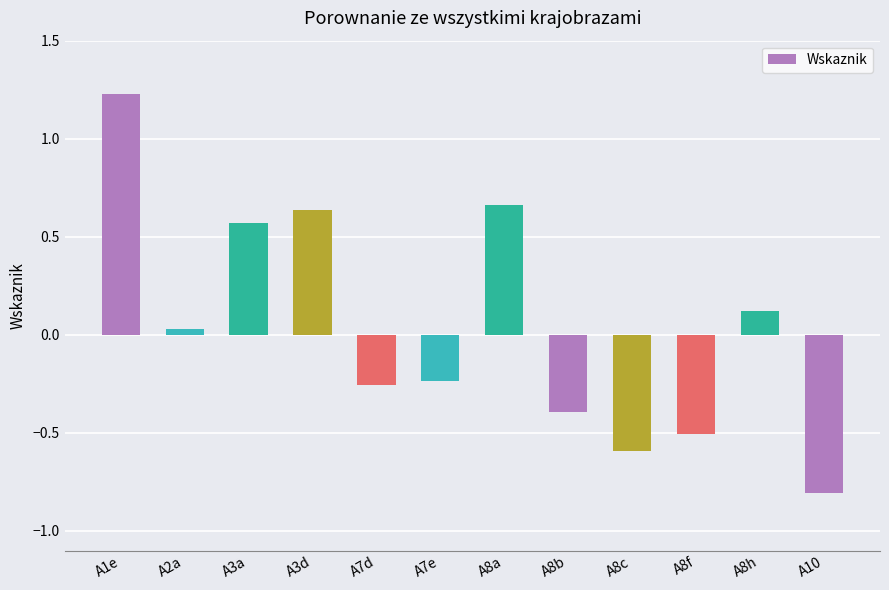

Count the number of values greater than 0.

6